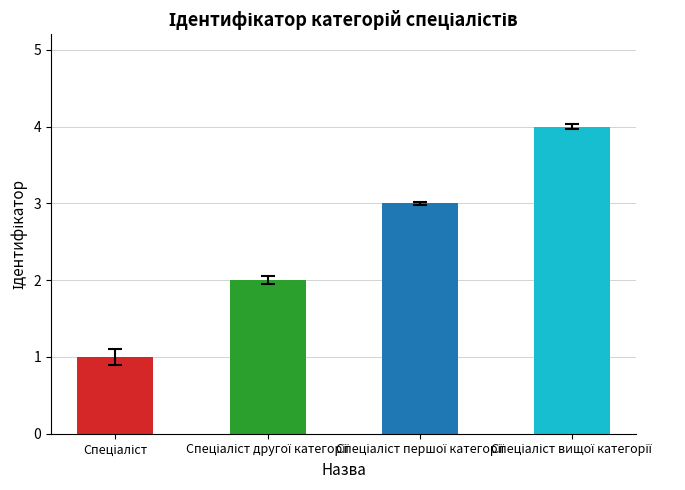

What position from the left is Спеціаліст вищої категорії?

4